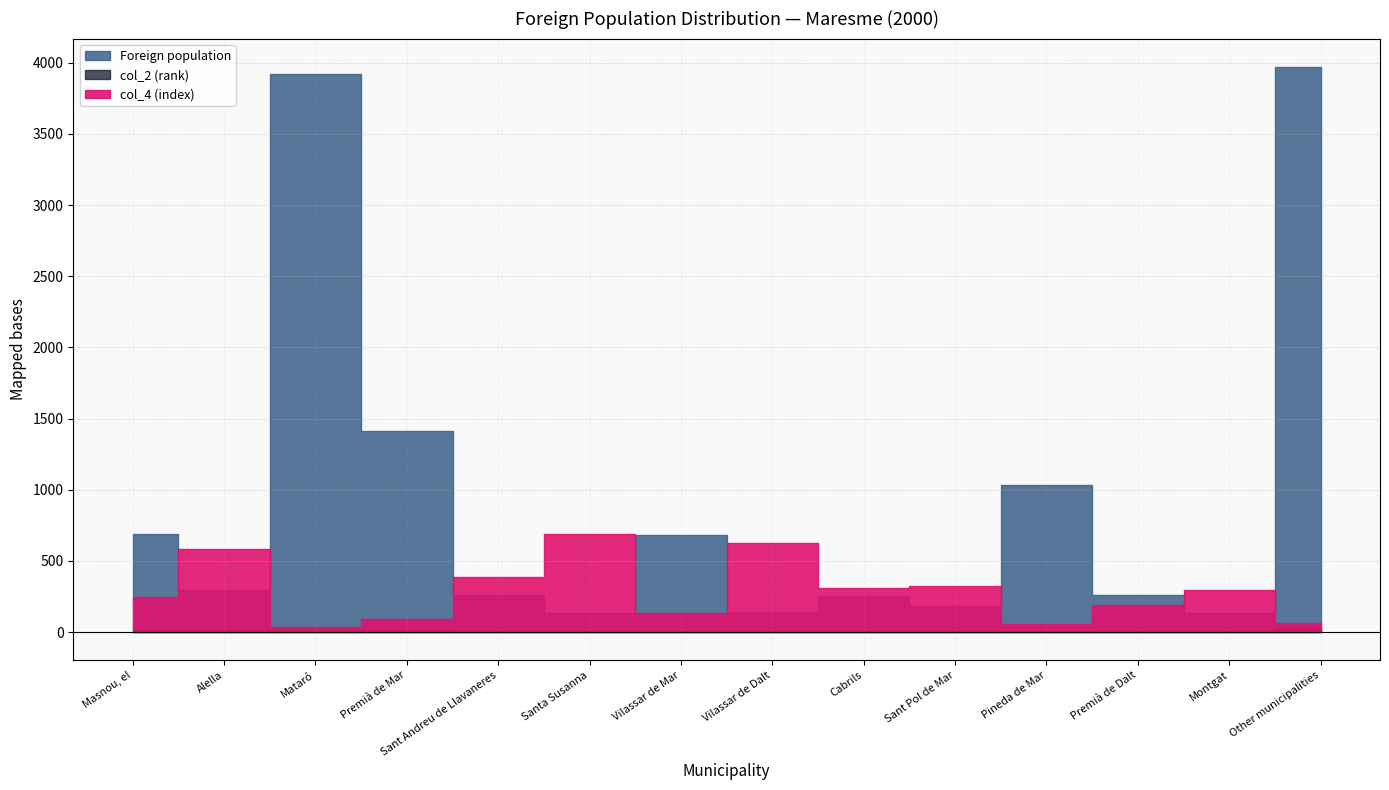

What is the label of the 5th point from the left?

Sant Andreu de Llavaneres